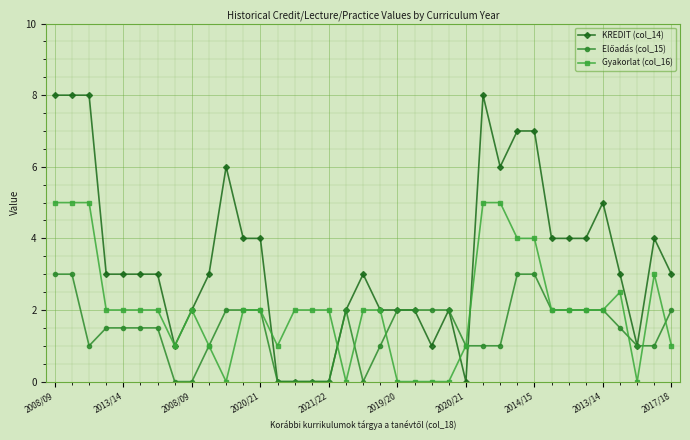

What is the value of the Gyakorlat (col_16) point at the 2nd from the left?

5.0